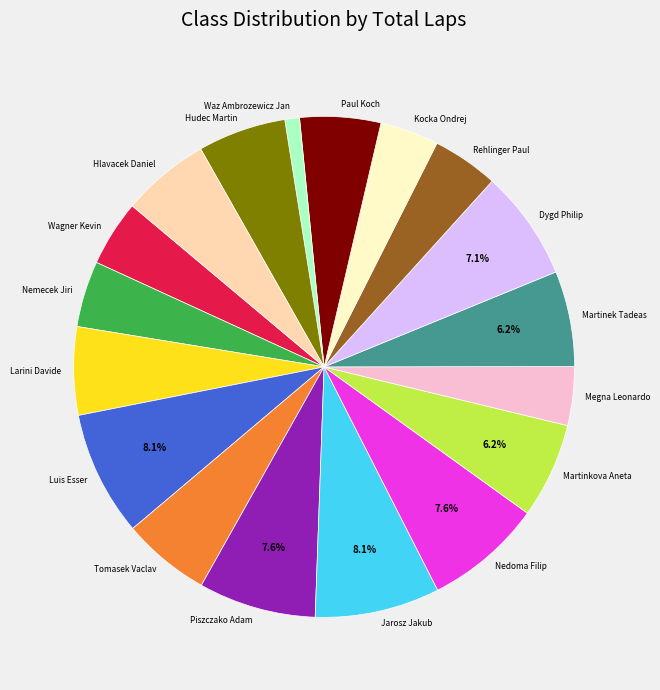

What is the smallest slice in the pie chart?

Waz Ambrozewicz Jan